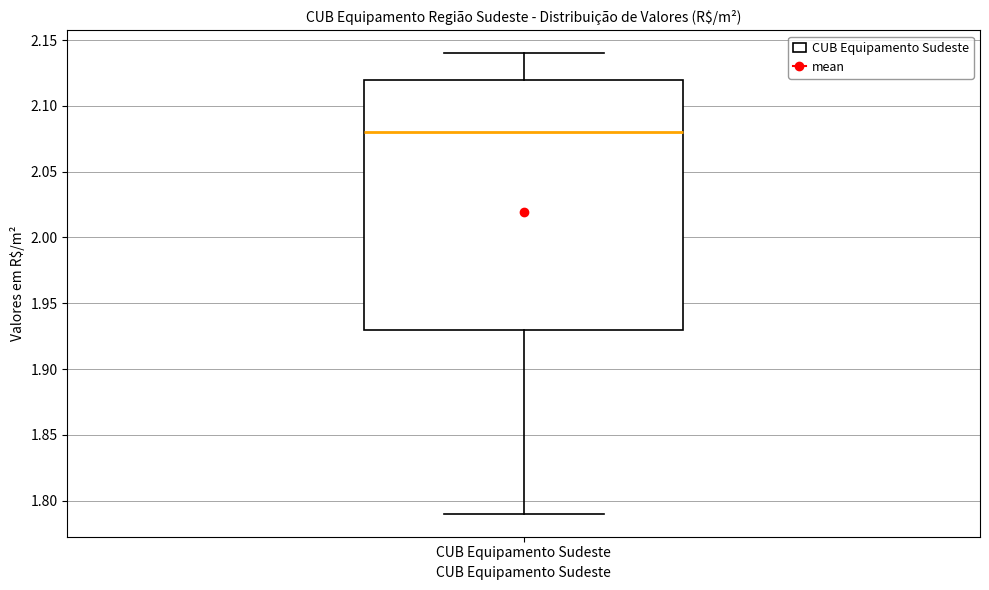

Transcribe this box plot: give where the median line is, the range the box spans, and where the two whiskers end, as read against the y-axis. The values are not printed on the chart, so give them approximately, as read against the axis.

median 2.08, box 1.93 to 2.12, whiskers 1.79 to 2.14